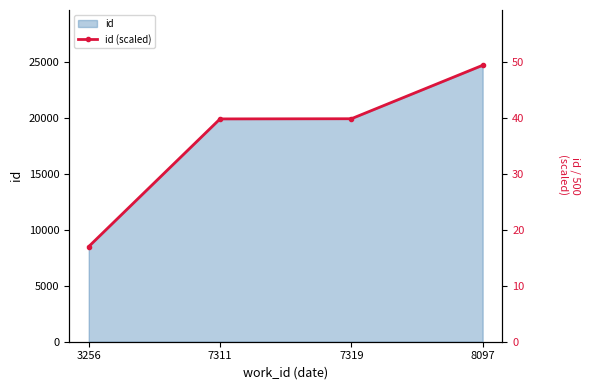

Reading right to left, transcribe all the data shown in this chart.

8097=49.4	7319=39.9	7311=39.9	3256=17.0